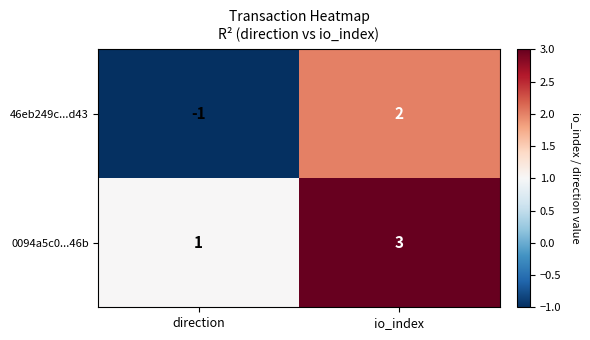

At io_index, list the series in order from largest to smallest.

0094a5c0...46b, 46eb249c...d43